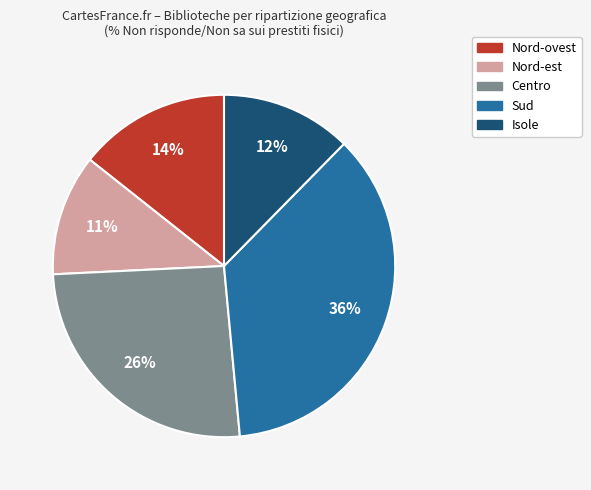

Count the number of slices in the pie.

5